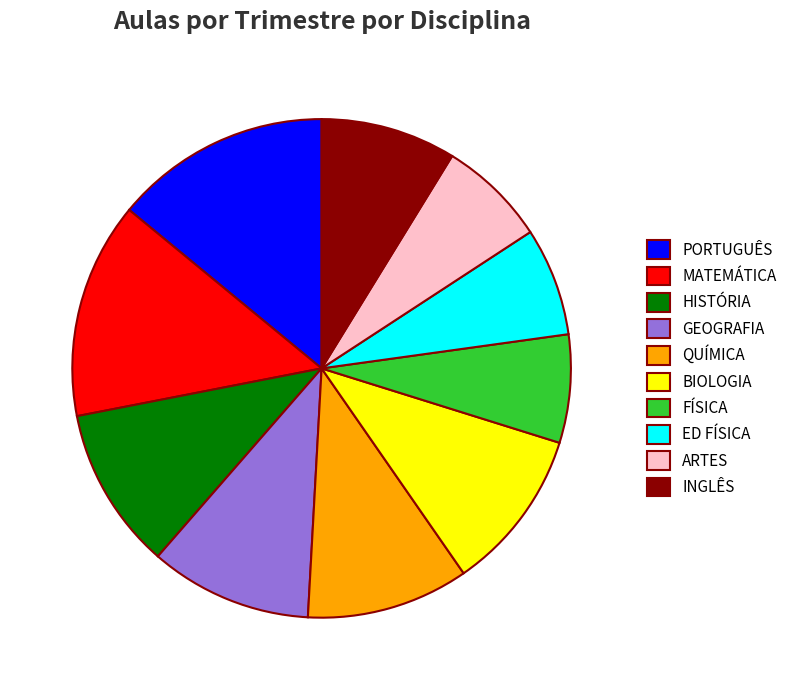

Count the number of slices in the pie.

10